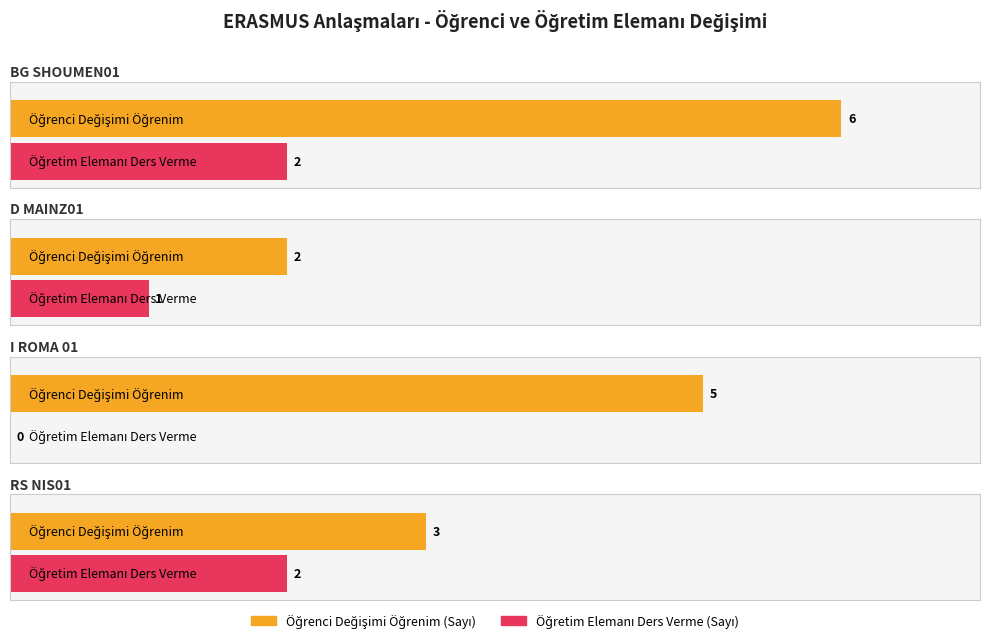

What is the label of the 2nd bar from the right?

I ROMA 01